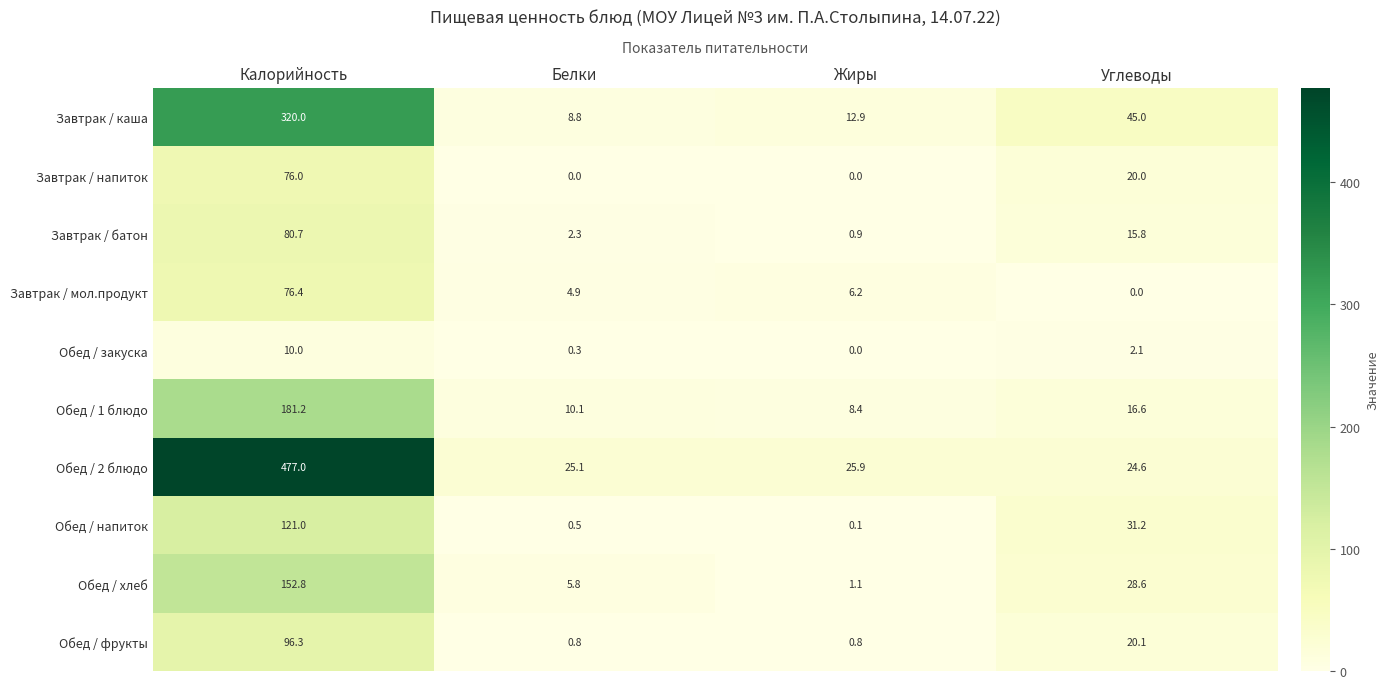

At which label does Завтрак / мол.продукт first exceed 6?

Калорийность